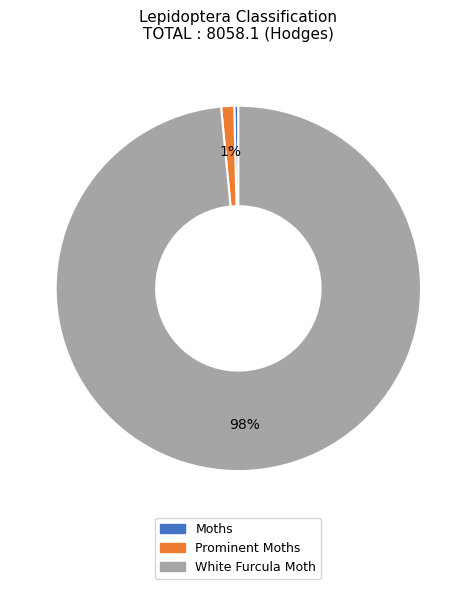

To the nearest percent, what is the average slice percentage?

33%